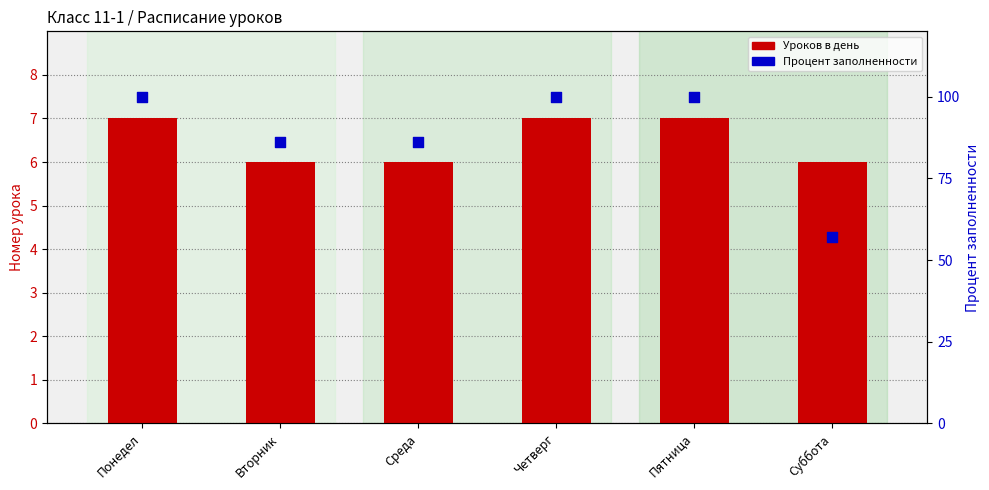

Which series reaches the maximum Y coordinate?

Процент заполненности